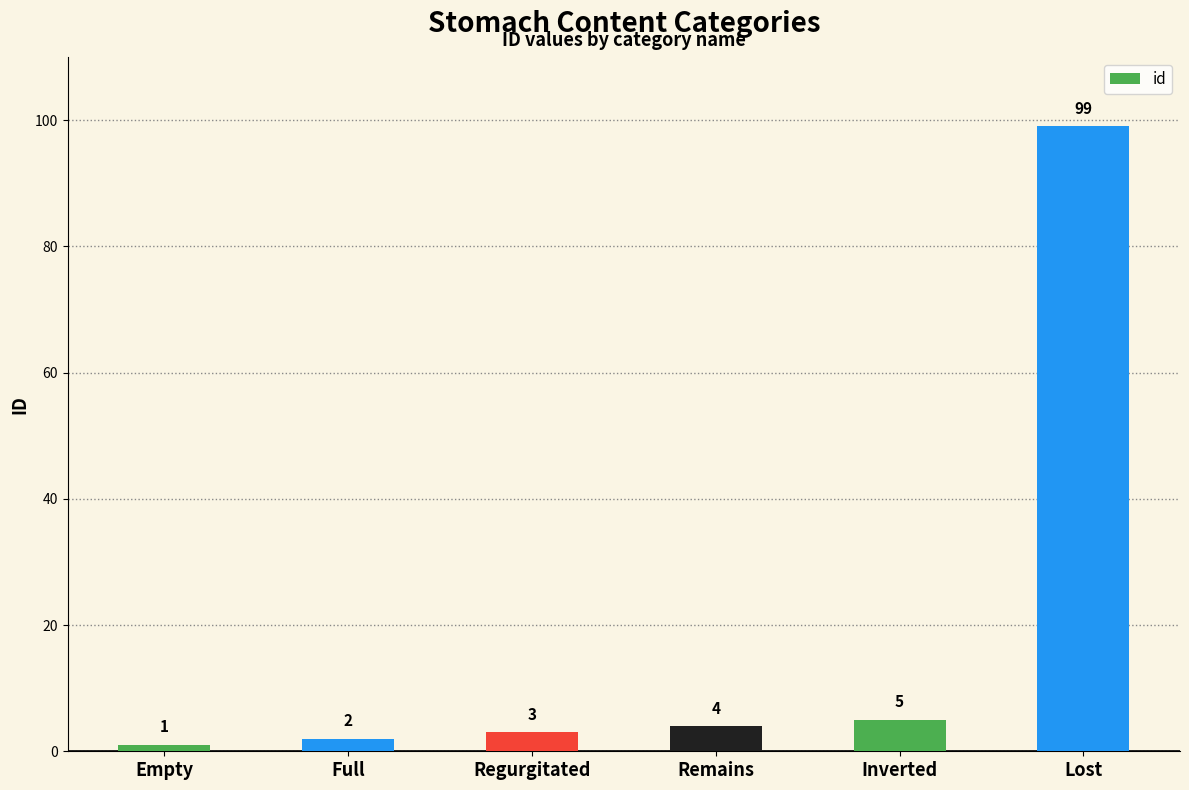

How many distinct data groups are displayed?

1